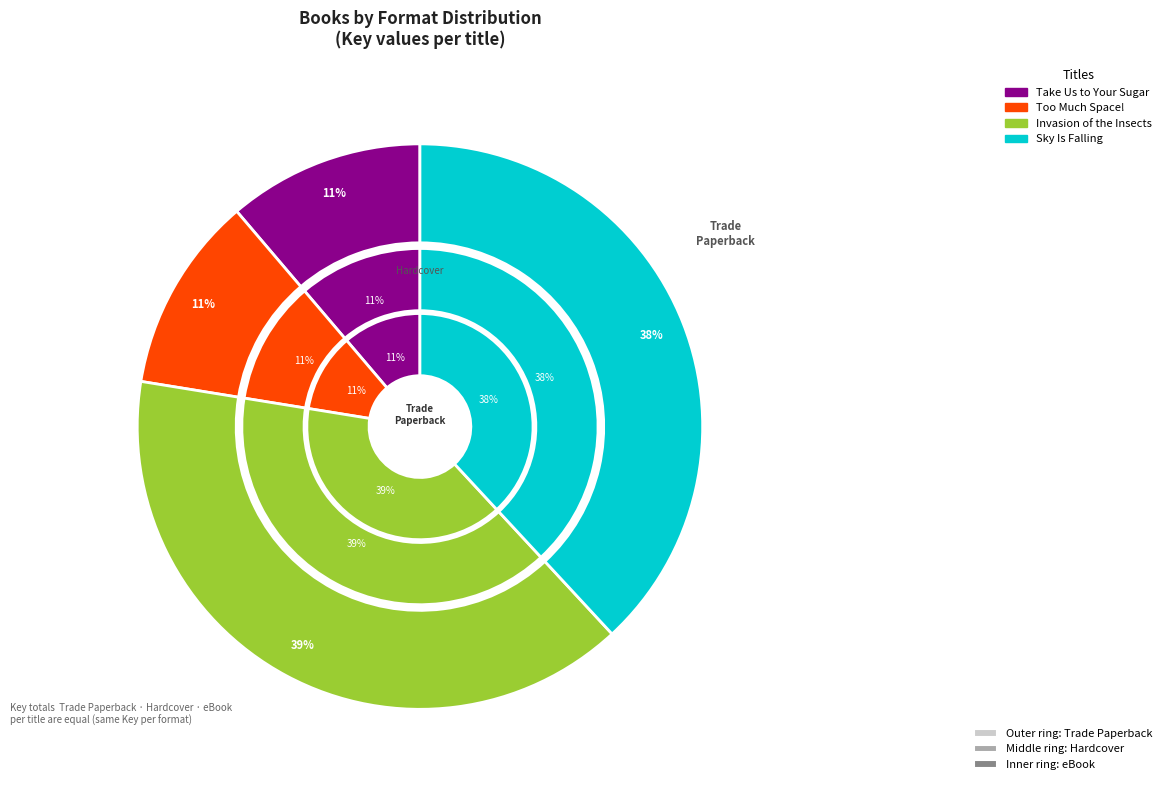

Rank the categories by Hardcover value from lowest to highest.

Too Much Space!, Take Us to Your Sugar, Sky Is Falling, Invasion of the Insects